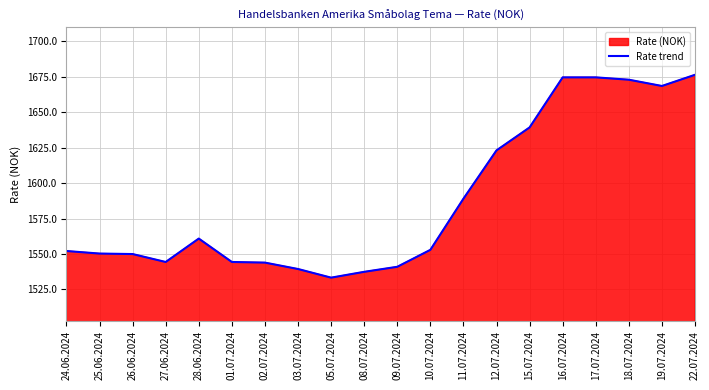

What is the label of the 8th point from the left?

03.07.2024